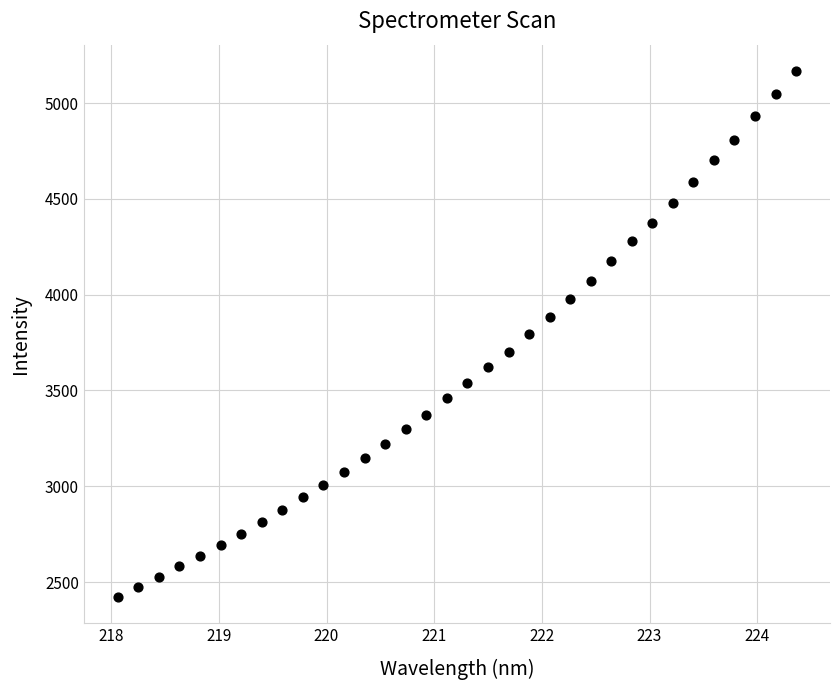

What is the range of Y values (max minus min)?

2744.1